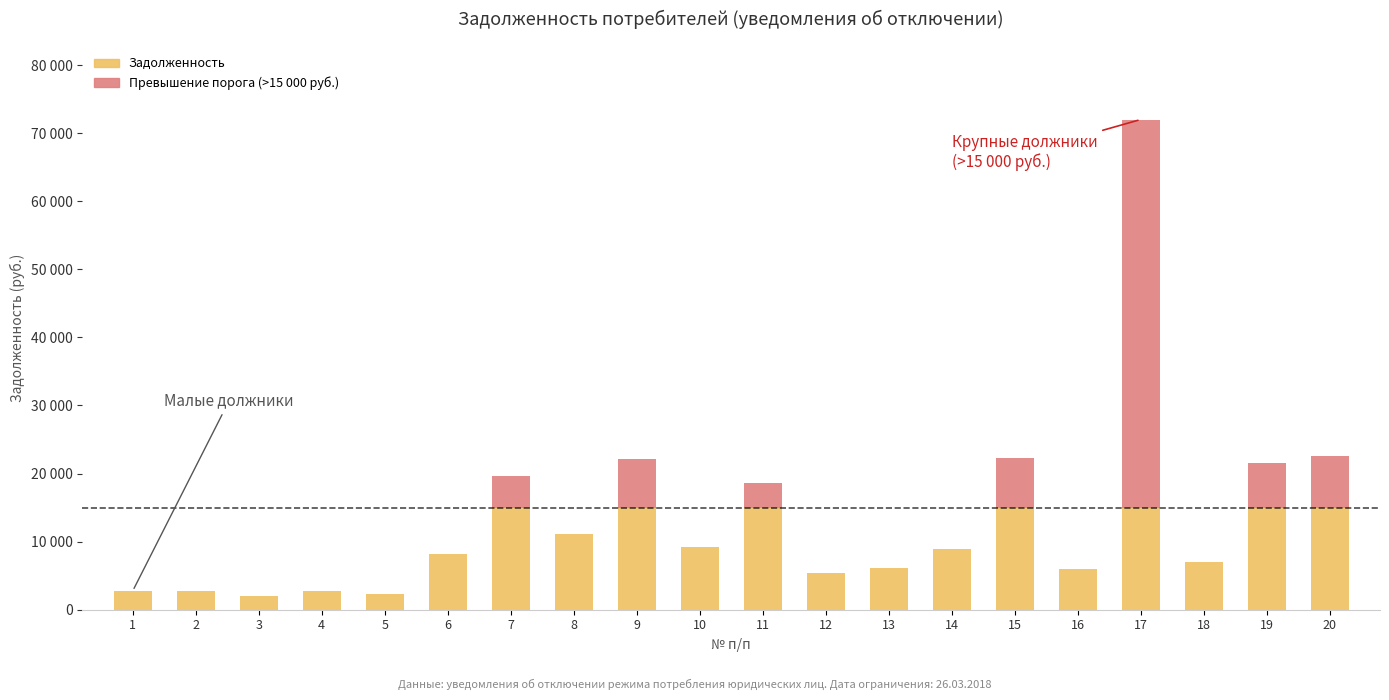

What are all the series names shown in the legend?

Задолженность, Превышение порога (>15 000 руб.)